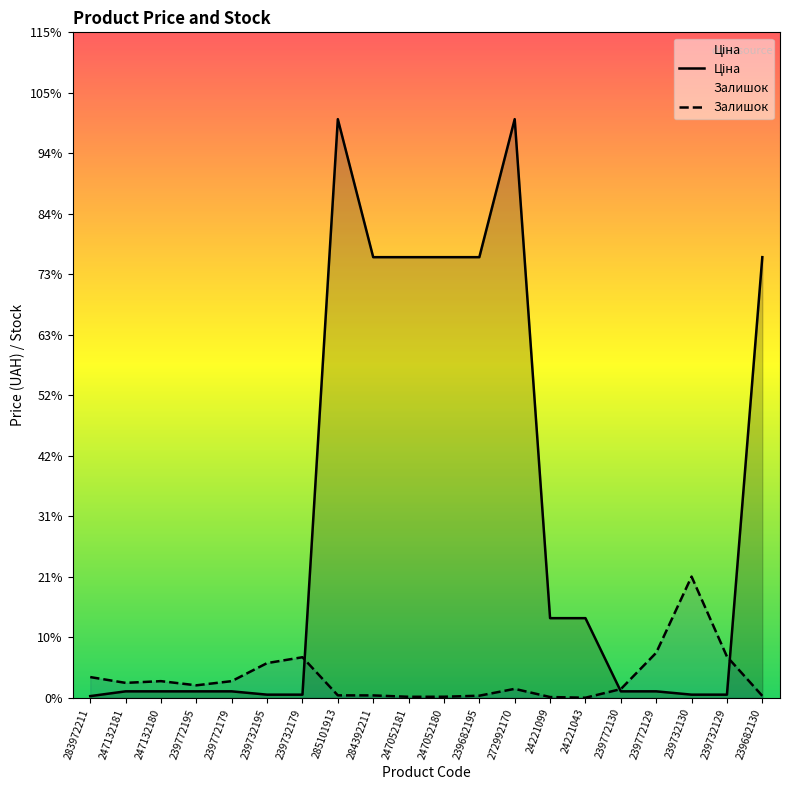

What are all the series names shown in the legend?

Ціна, Залишок